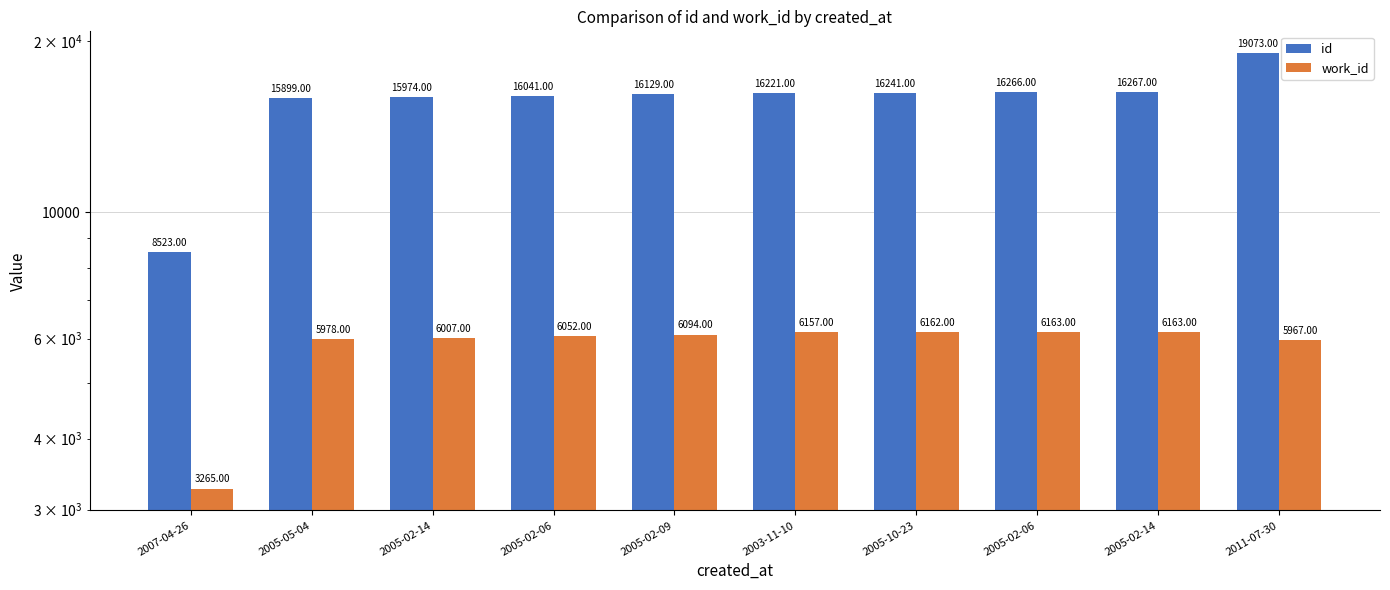

At which category is the sum across all series the highest?

2011-07-30